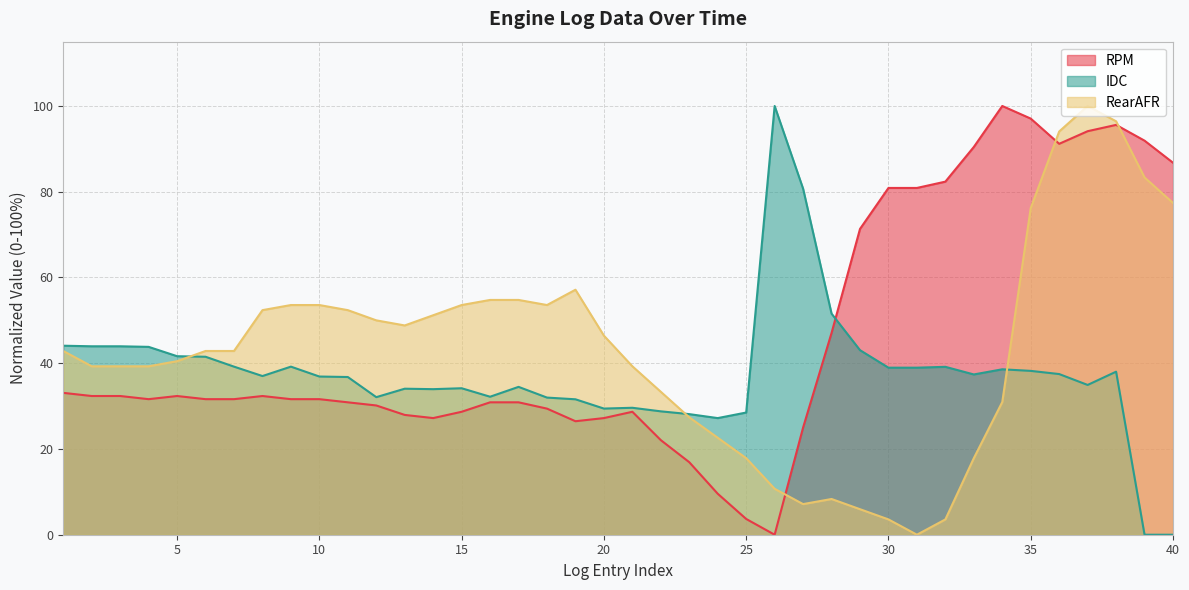

Does the chart display data point markers on the line(s)?

No